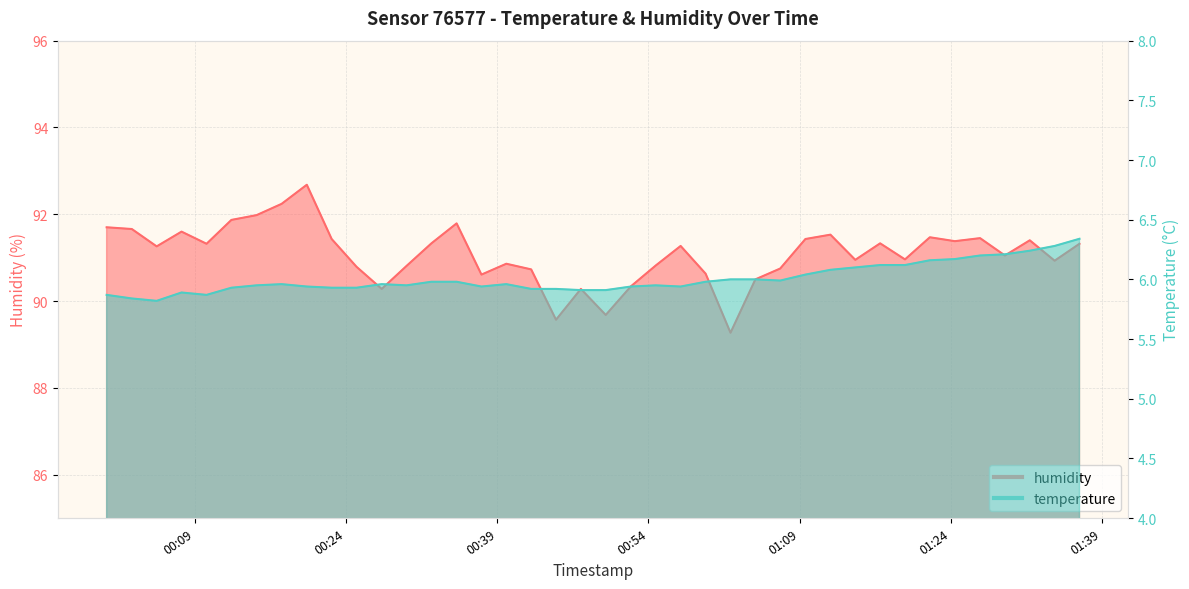

List the labels in order of temperature value, smallest first.

2024-02-04T00:05:12, 2024-02-04T00:02:44, 2024-02-04T00:00:14, 2024-02-04T00:10:09, 2024-02-04T00:07:40, 2024-02-04T00:47:18, 2024-02-04T00:49:46, 2024-02-04T00:42:22, 2024-02-04T00:44:50, 2024-02-04T00:12:37, 2024-02-04T00:22:34, 2024-02-04T00:25:02, 2024-02-04T00:20:06, 2024-02-04T00:37:26, 2024-02-04T00:52:16, 2024-02-04T00:57:12, 2024-02-04T00:15:07, 2024-02-04T00:30:00, 2024-02-04T00:54:44, 2024-02-04T00:17:36, 2024-02-04T00:27:32, 2024-02-04T00:39:54, 2024-02-04T00:32:28, 2024-02-04T00:34:58, 2024-02-04T00:59:41, 2024-02-04T01:07:05, 2024-02-04T01:02:09, 2024-02-04T01:04:37, 2024-02-04T01:09:35, 2024-02-04T01:12:04, 2024-02-04T01:14:32, 2024-02-04T01:17:00, 2024-02-04T01:19:28, 2024-02-04T01:21:56, 2024-02-04T01:24:25, 2024-02-04T01:26:55, 2024-02-04T01:29:23, 2024-02-04T01:31:51, 2024-02-04T01:34:19, 2024-02-04T01:36:47